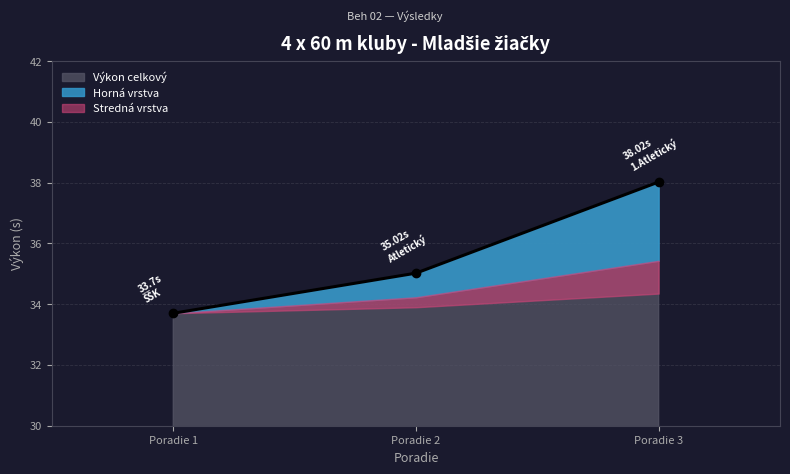

What is the value of the 3rd point from the left?

38.0